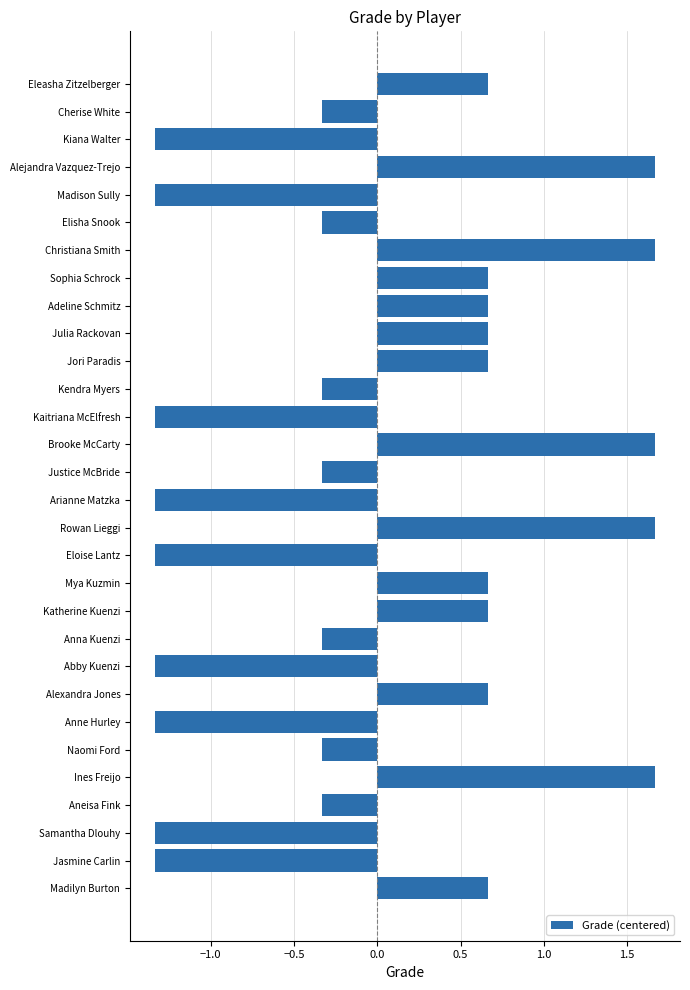

Is it true that the value at Cherise White is -0.6?

False